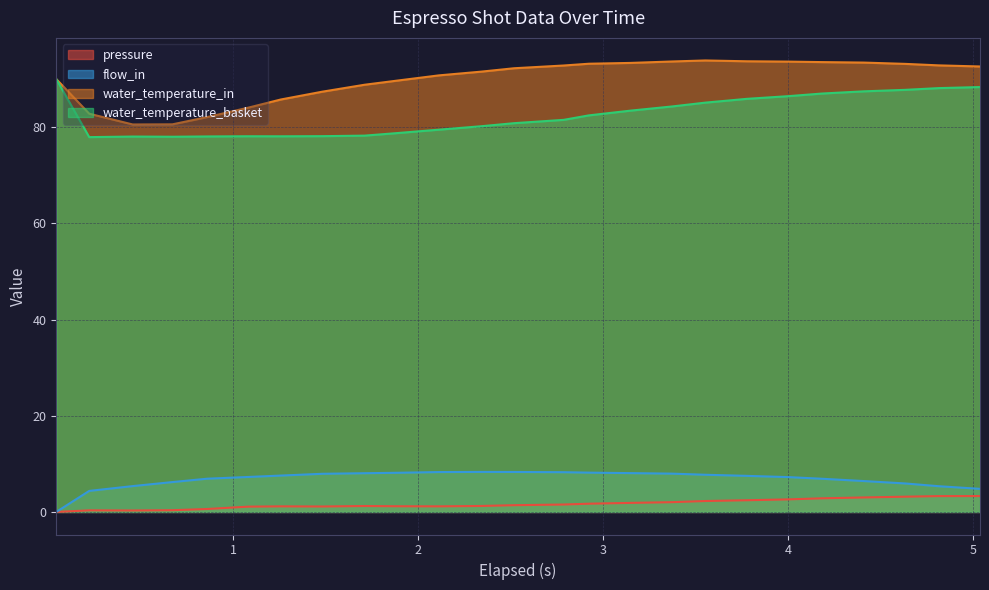

How many values in the pressure series exceed 1?

20